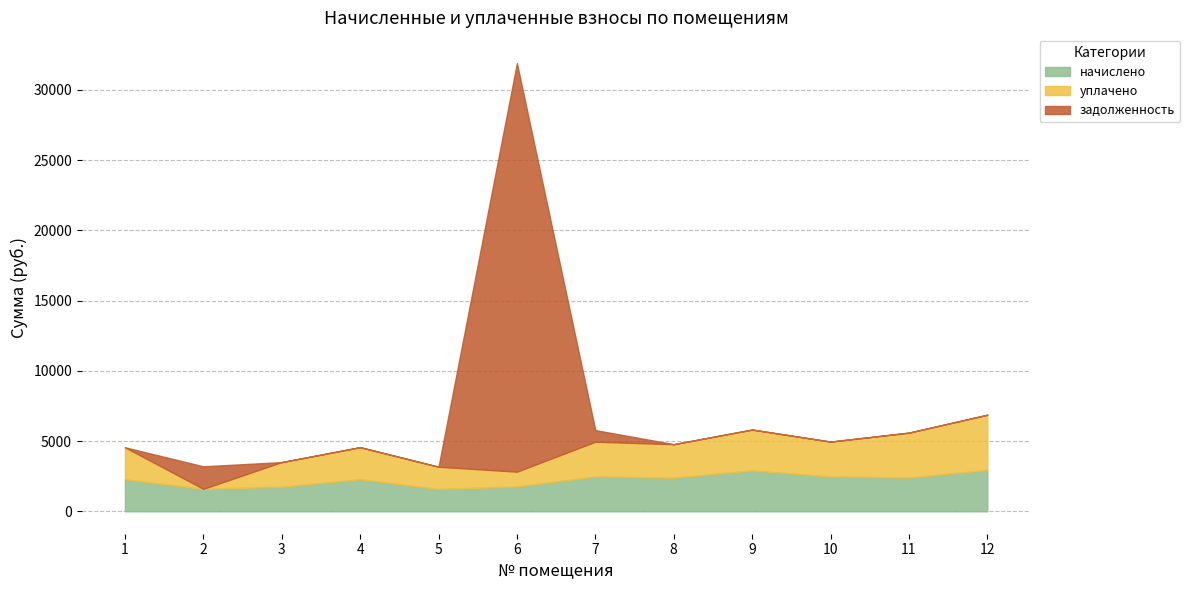

At which category is the sum across all series the highest?

6